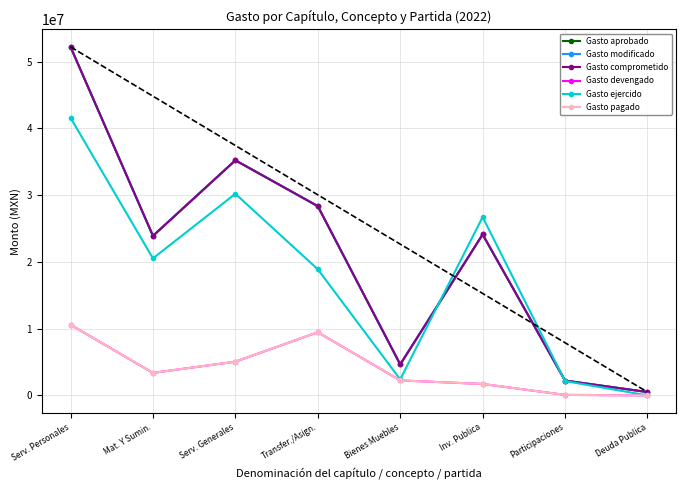

What is the value of the Gasto modificado point at the 1st from the left?

52214407.5